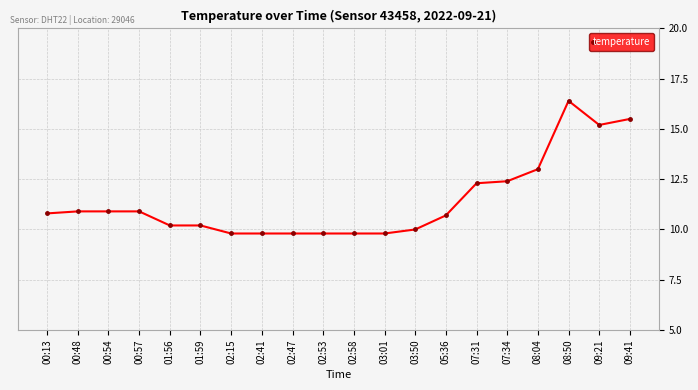

True or false: there are more than 0 points higher than both neighbors.

True